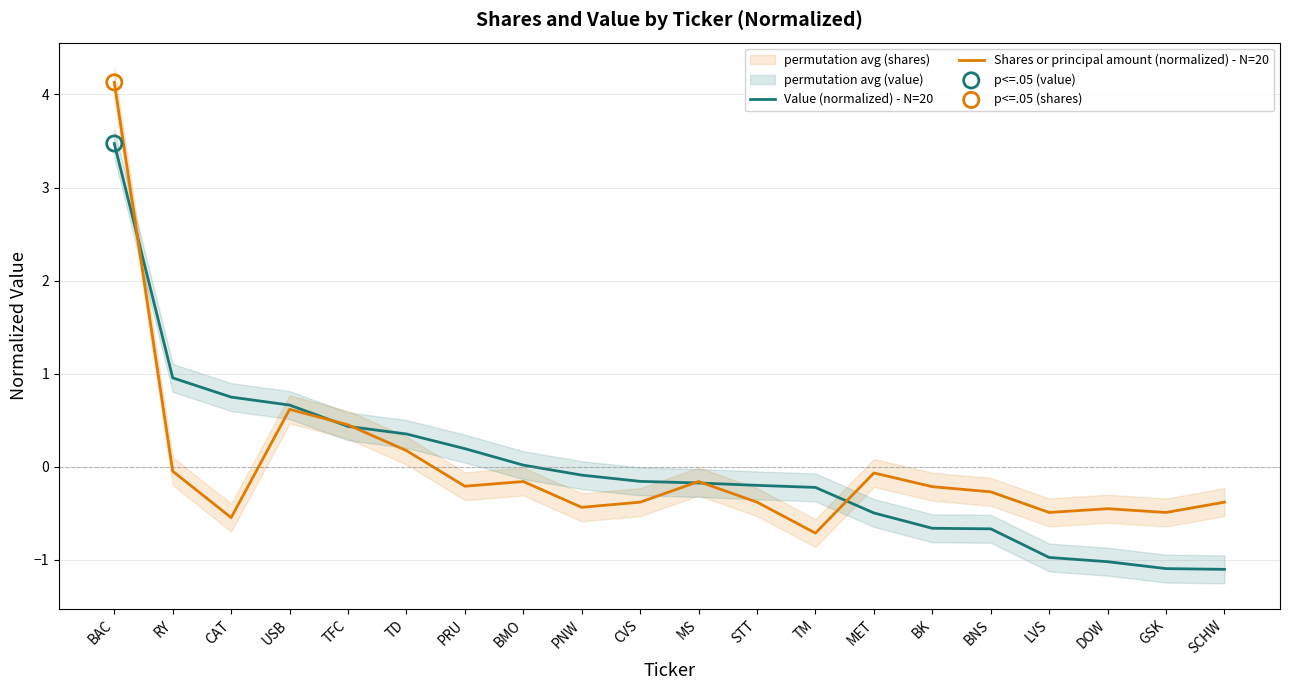

Which series contains the lowest Y value?

Value (normalized) - N=20